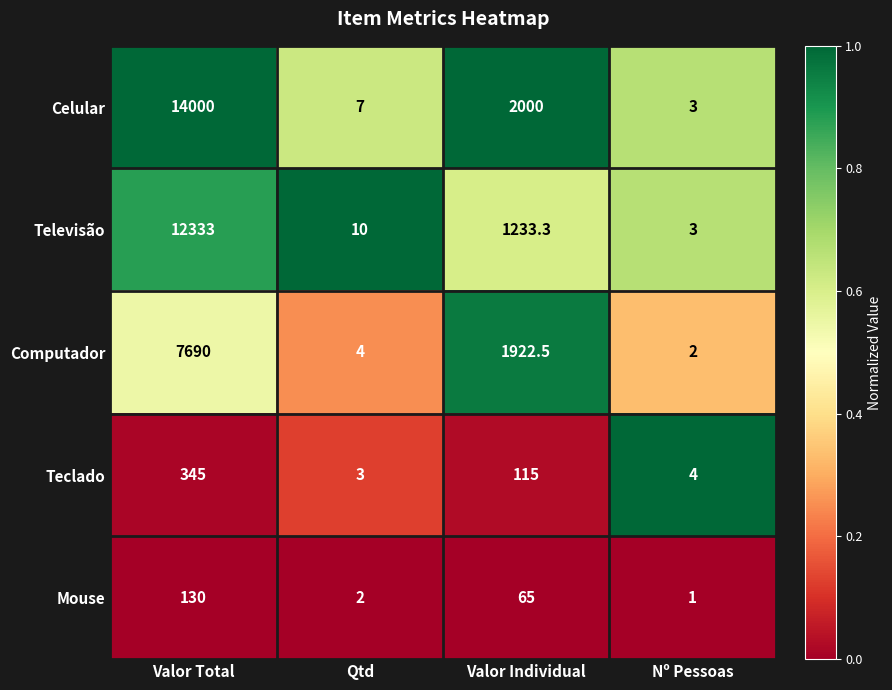

Reading left to right, list all the values displayed in this chart.

Celular: Valor Total=14000.0	Qtd=7.0	Valor Individual=2000.0	Nº Pessoas=3.0
Televisão: Valor Total=12333.0	Qtd=10.0	Valor Individual=1233.3	Nº Pessoas=3.0
Computador: Valor Total=7690.0	Qtd=4.0	Valor Individual=1922.5	Nº Pessoas=2.0
Teclado: Valor Total=345.0	Qtd=3.0	Valor Individual=115.0	Nº Pessoas=4.0
Mouse: Valor Total=130.0	Qtd=2.0	Valor Individual=65.0	Nº Pessoas=1.0